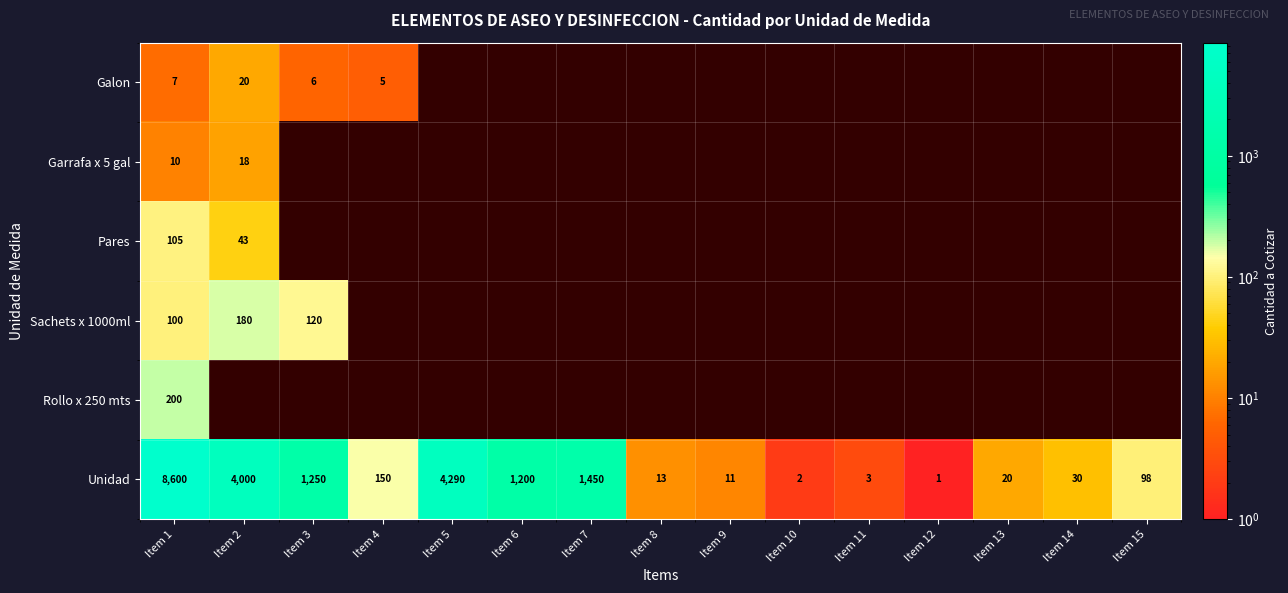

How many data points in Unidad are less than 98?

7